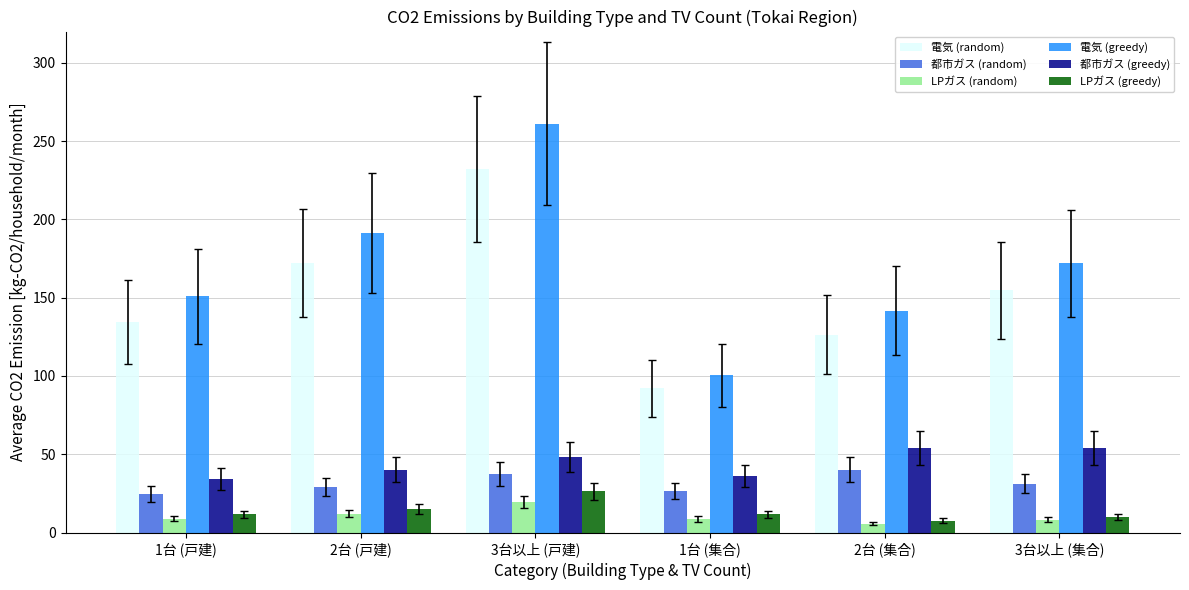

What position from the left is 2台 (戸建)?

2